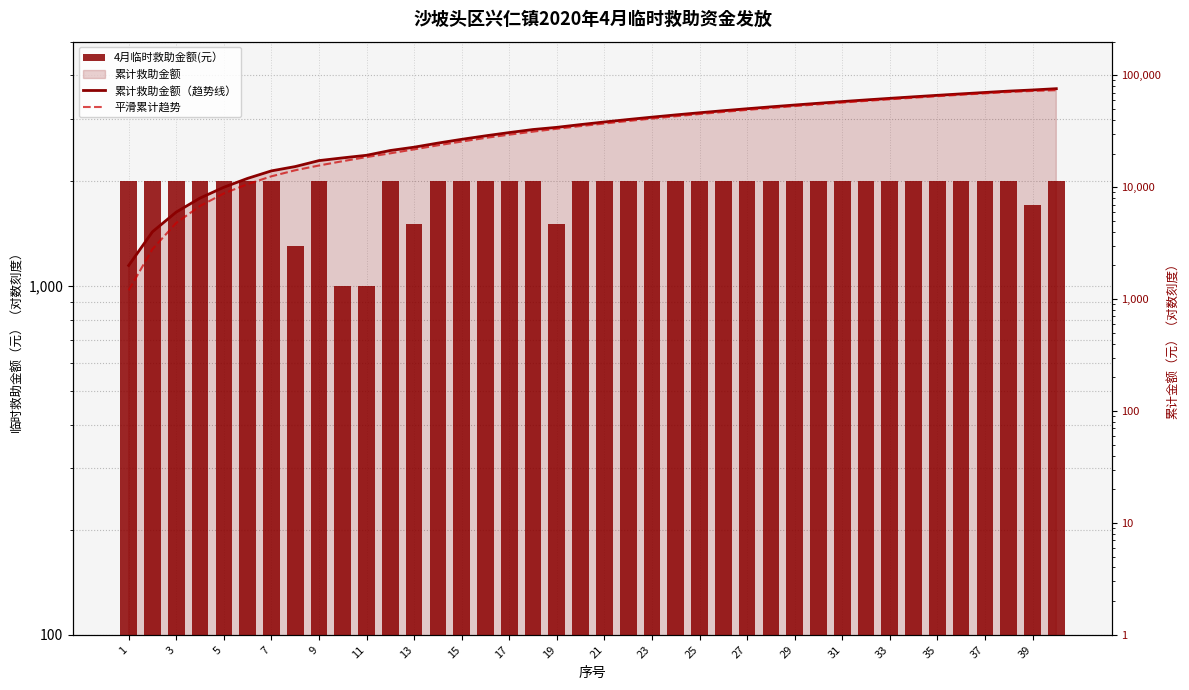

Between 7 and 31, which series saw the biggest shift?

累计救助金额（趋势线）